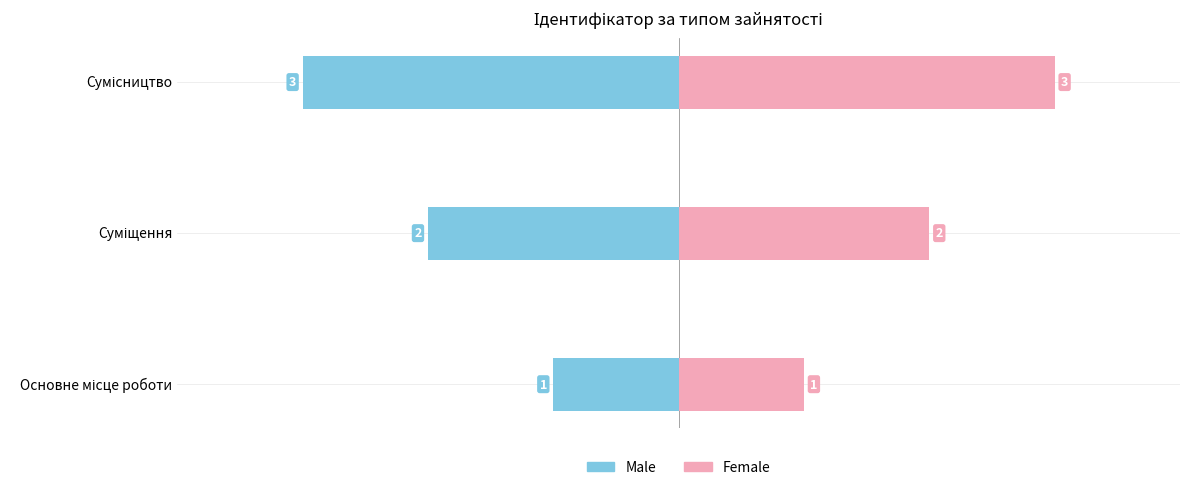

Reading left to right, extract all data points from this chart.

Male: -1	-2	-3
Female: 1	2	3